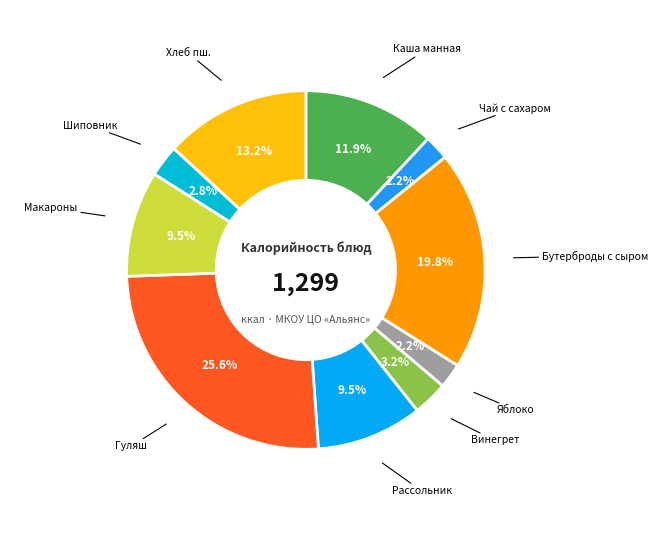

What is the largest slice in the pie chart?

Гуляш из говядины